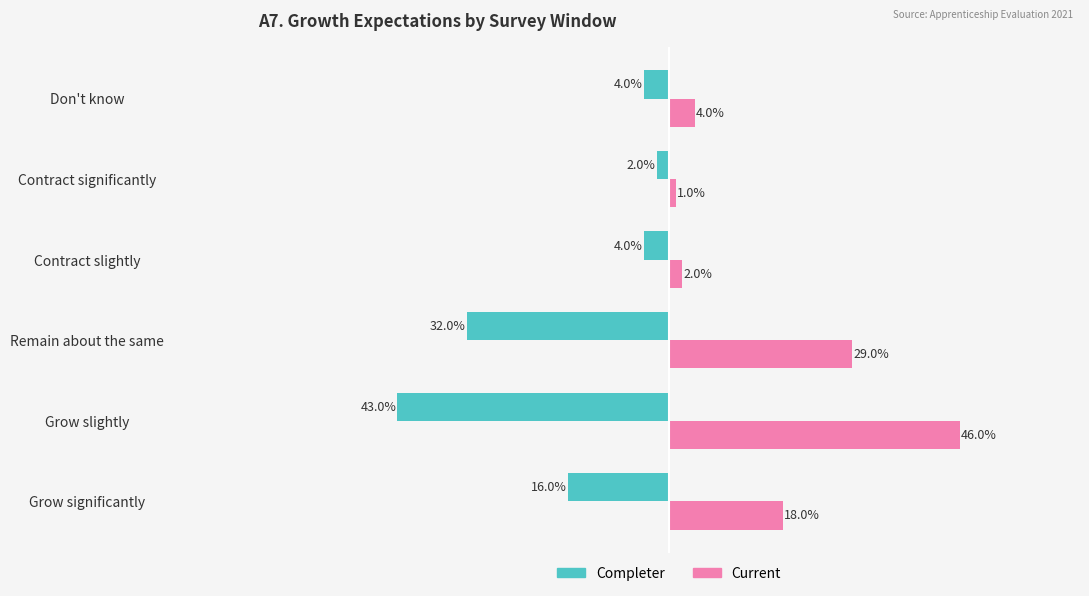

What are all the series names shown in the legend?

Completer, Current